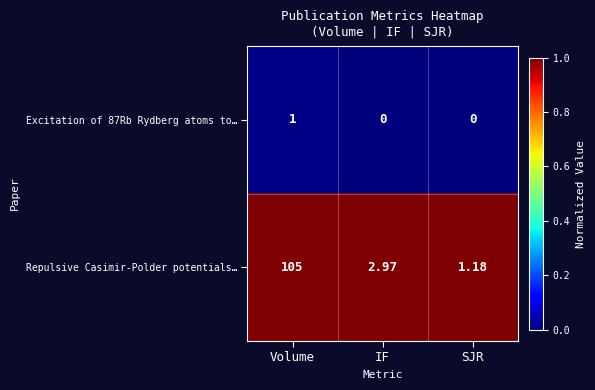

What is the greatest value displayed?

105.0